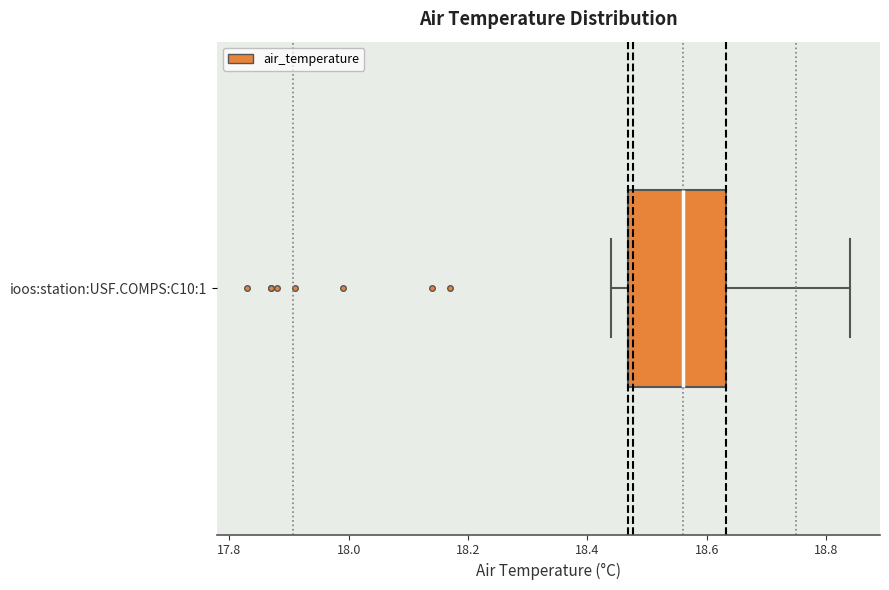

Where does the right whisker of the box for ioos:station:USF.COMPS:C10:1 end on the x-axis? The values are not printed on the chart, so give them approximately, as read against the axis.

18.84